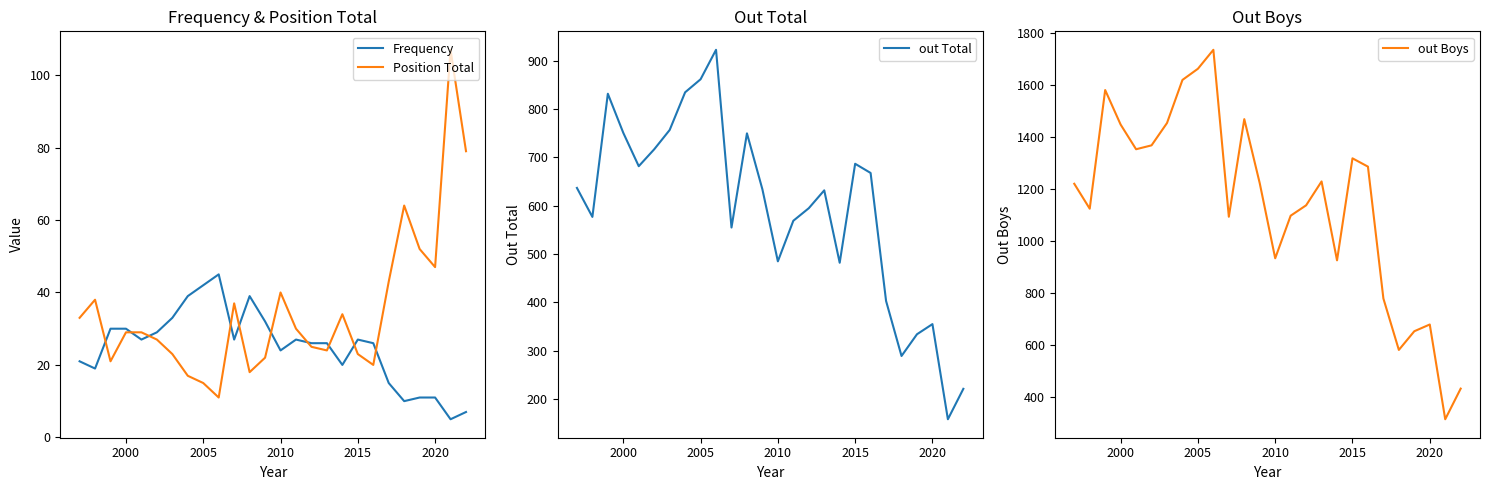

What is the lowest value of the out Total series?

158